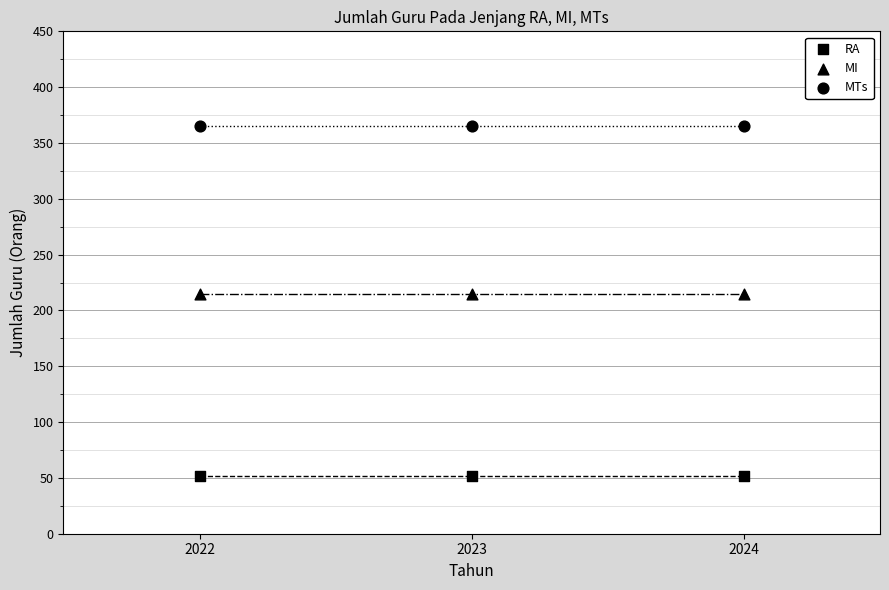

Count the number of points in this scatter plot.

9